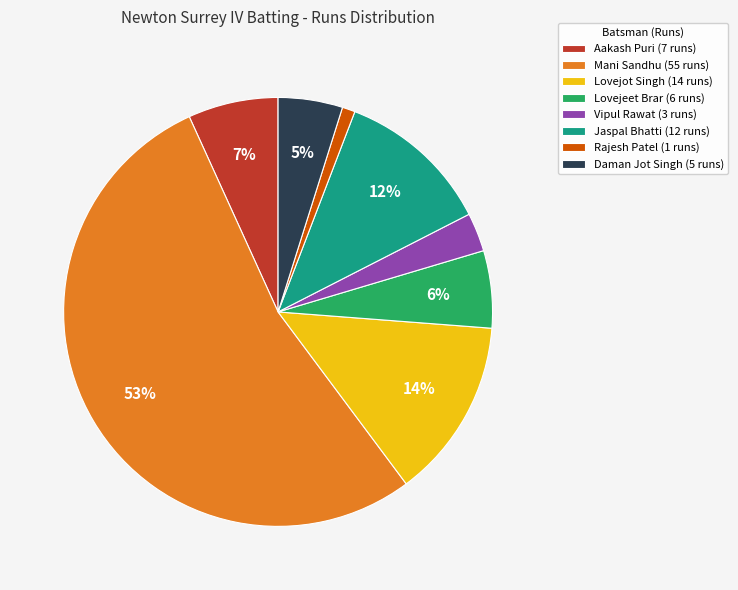

Do Mani Sandhu (55 runs) and Vipul Rawat (3 runs) together represent more than half of the pie?

Yes